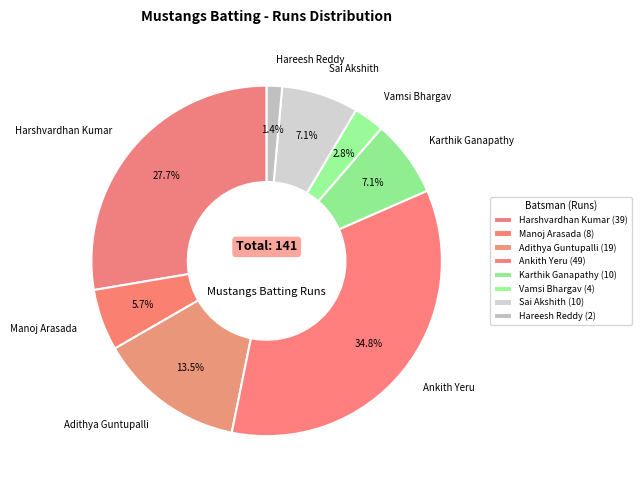

Is there a majority slice in this chart?

No